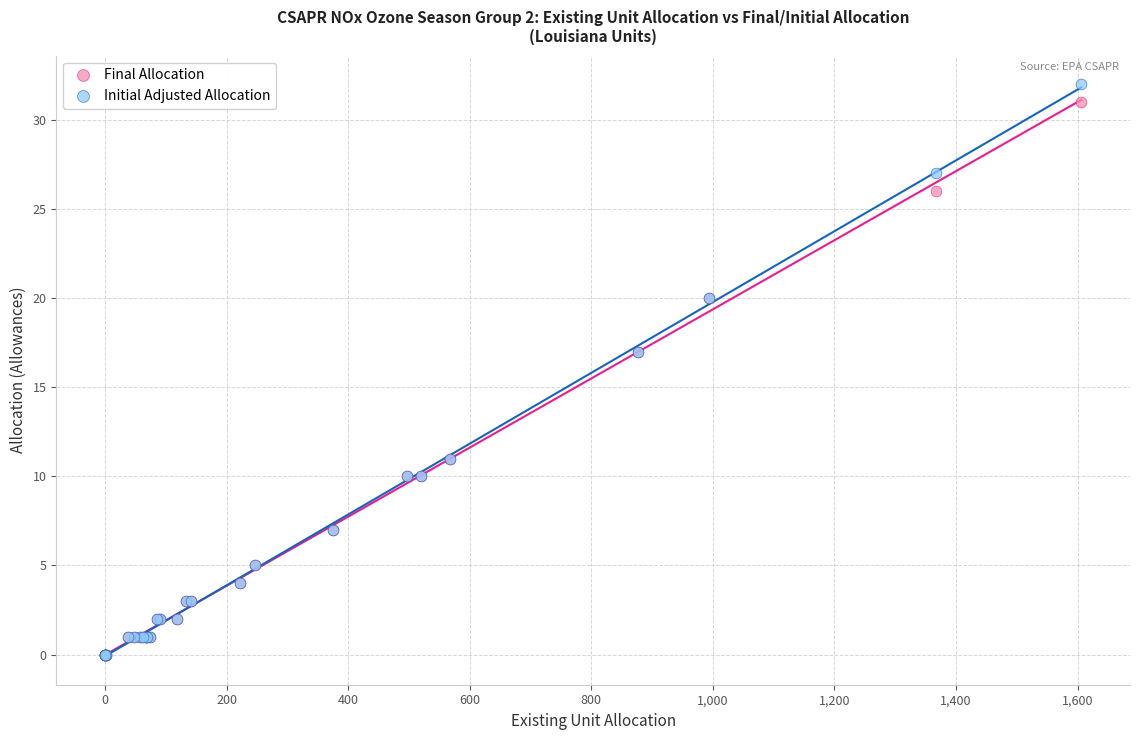

What are all the series names shown in the legend?

Final Allocation, Initial Adjusted Allocation